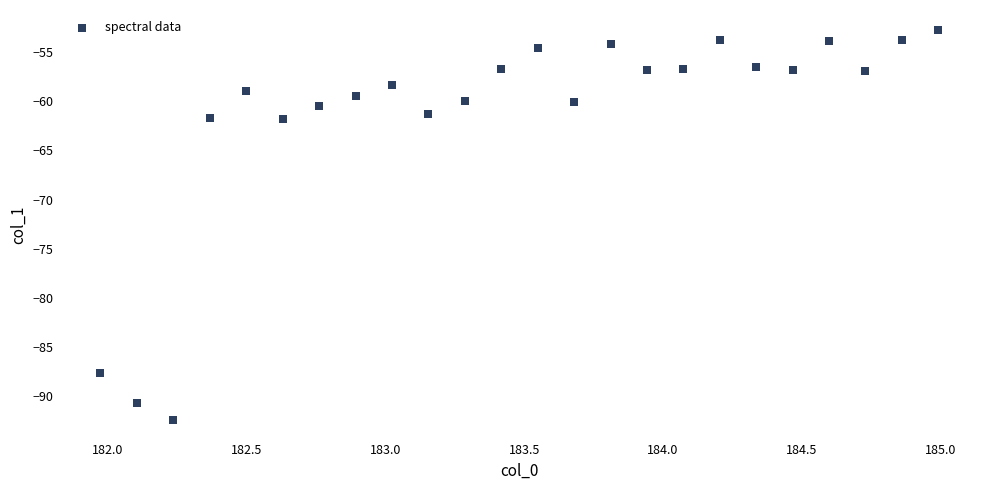

What is the range of Y values (max minus min)?

39.7